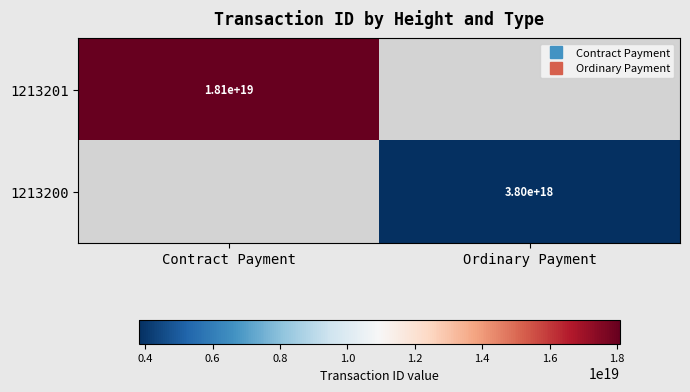

How many distinct data groups are displayed?

2